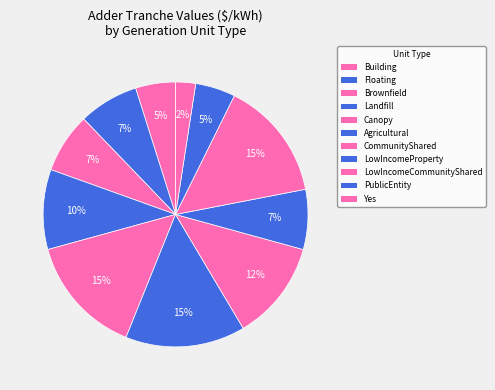

What is the smallest slice in the pie chart?

Yes